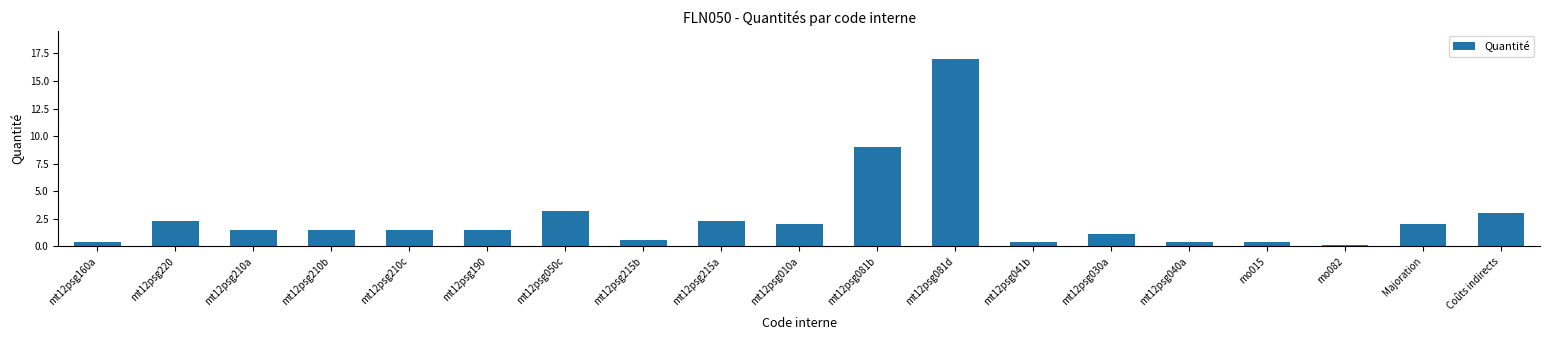

At which label is the value closest to 8?

mt12psg081b